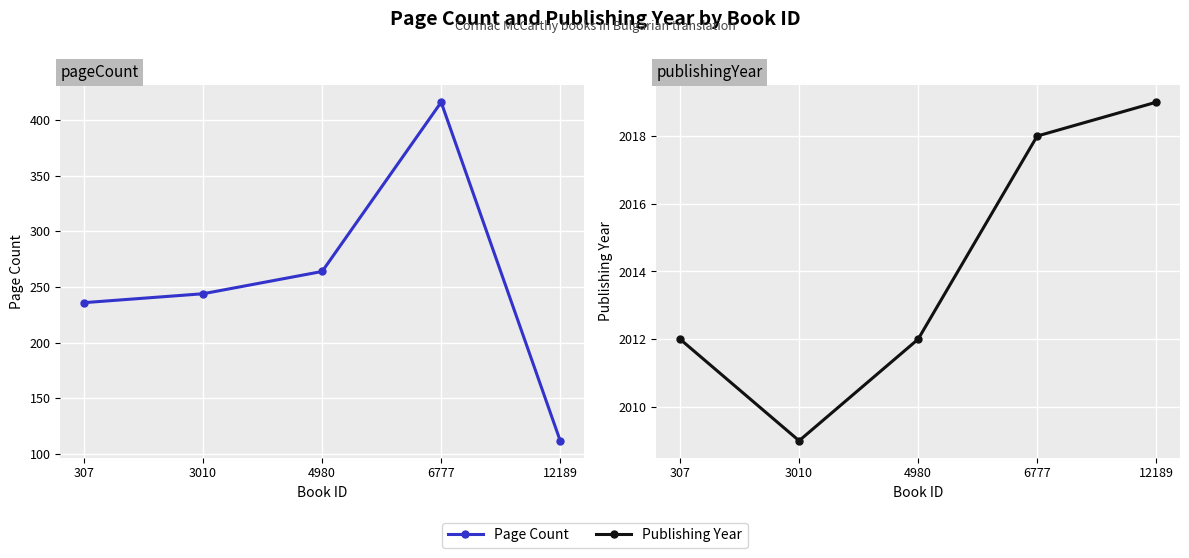

Is it true that pageCount equals 416 at 6777?

True